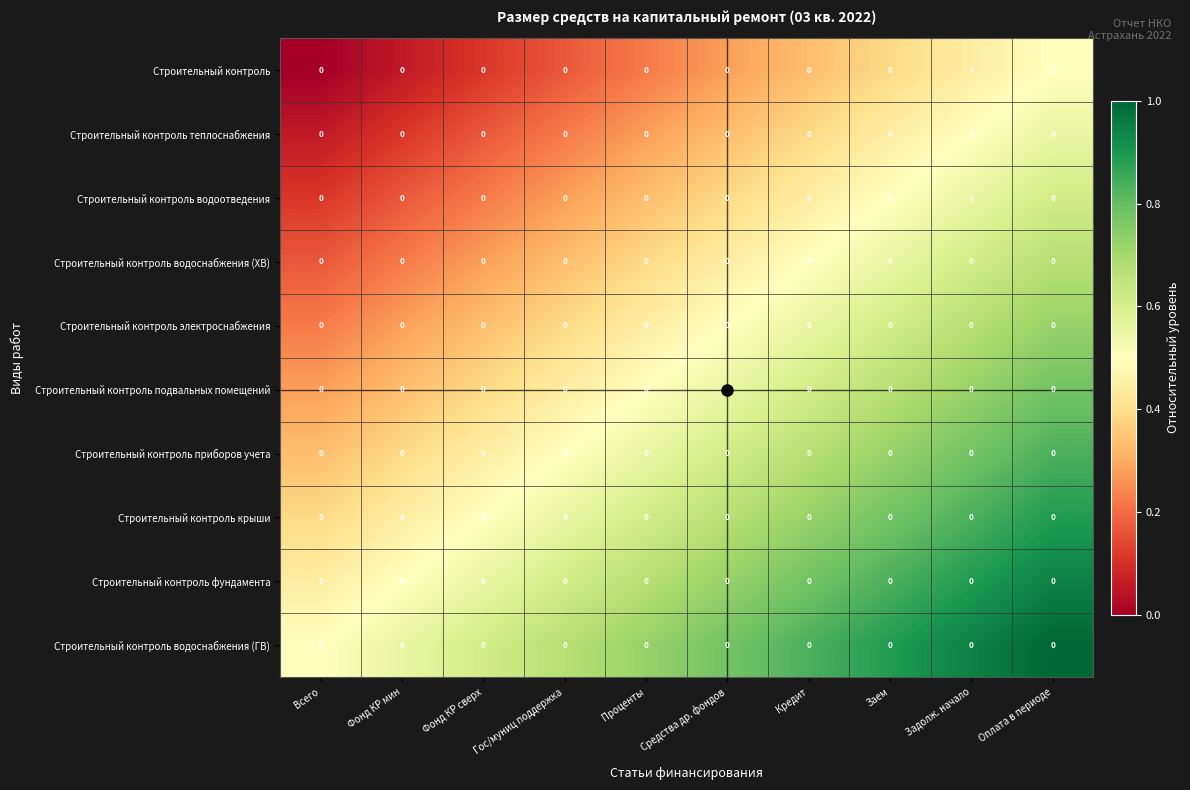

What is the maximum value for Строительный контроль фундамента?

0.9